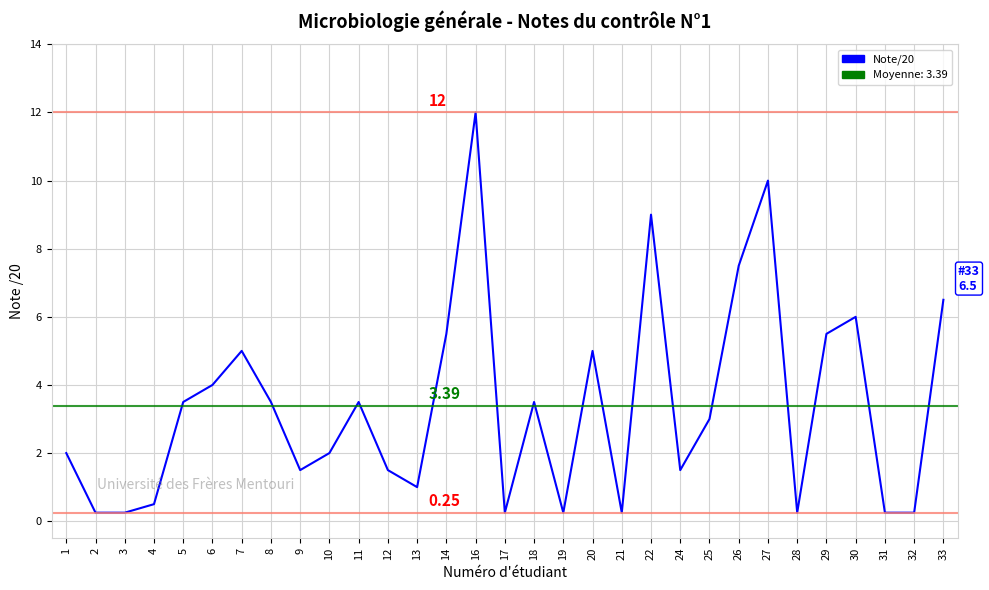

Between 5 and 7, which is larger?

7